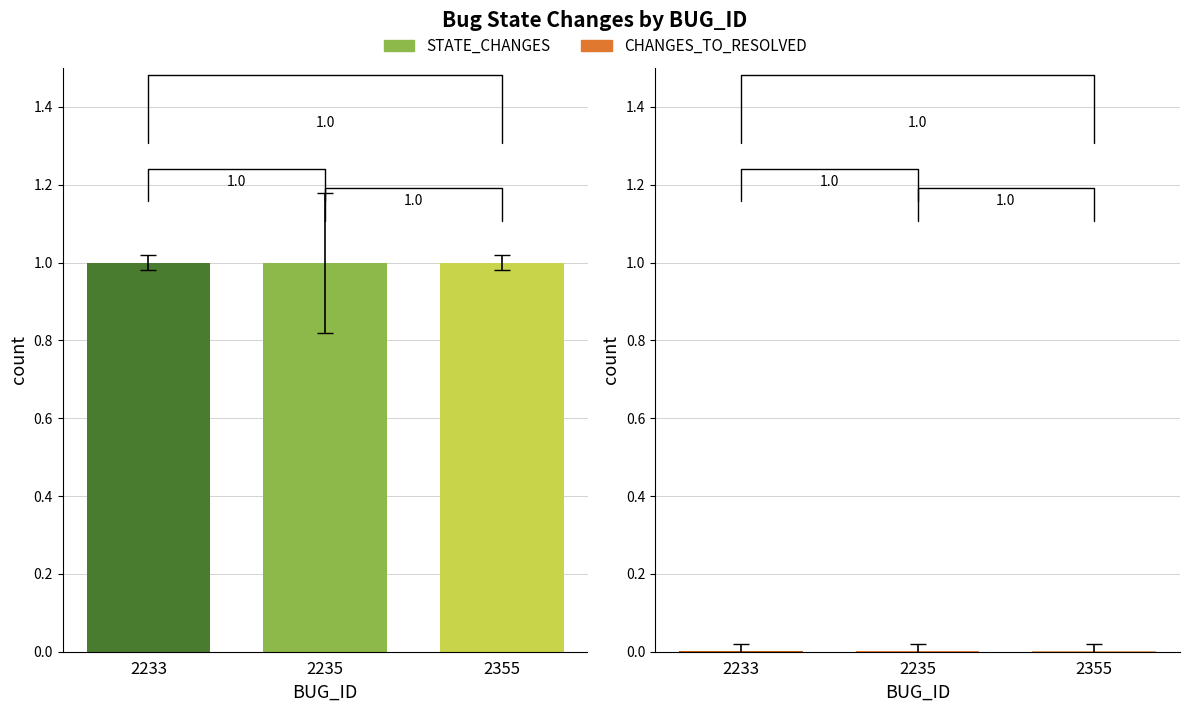

True or false: STATE_CHANGES has a value of 2 at 2235.

False